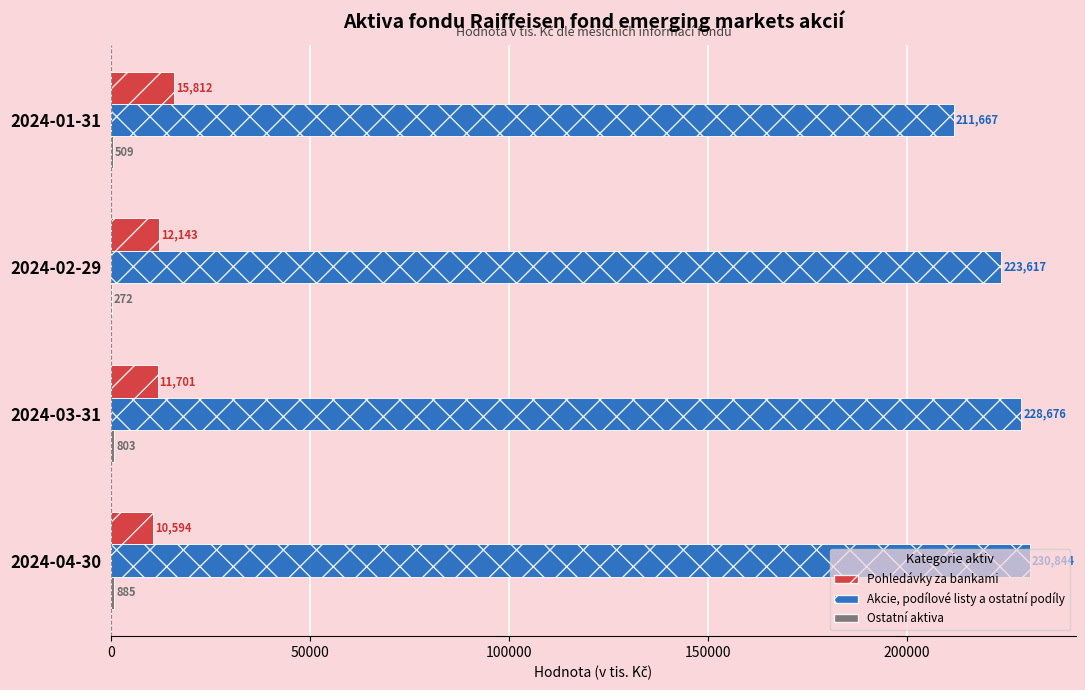

Which series has the widest spread of values?

Akcie, podílové listy a ostatní podíly